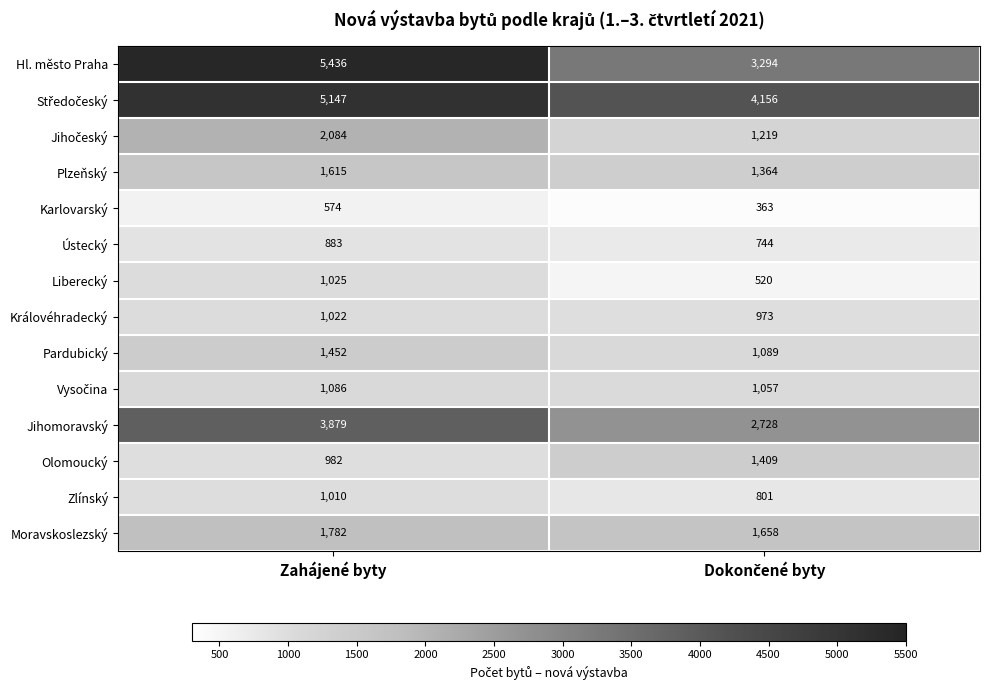

What is the sum of all Pardubický values?

2541